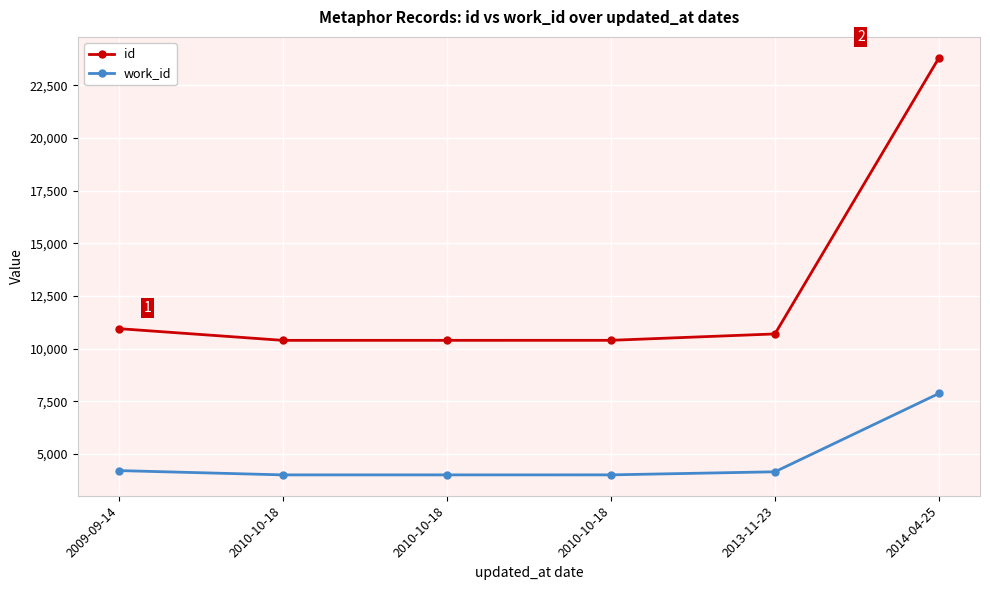

How many data points in work_id are less than 4154?

3